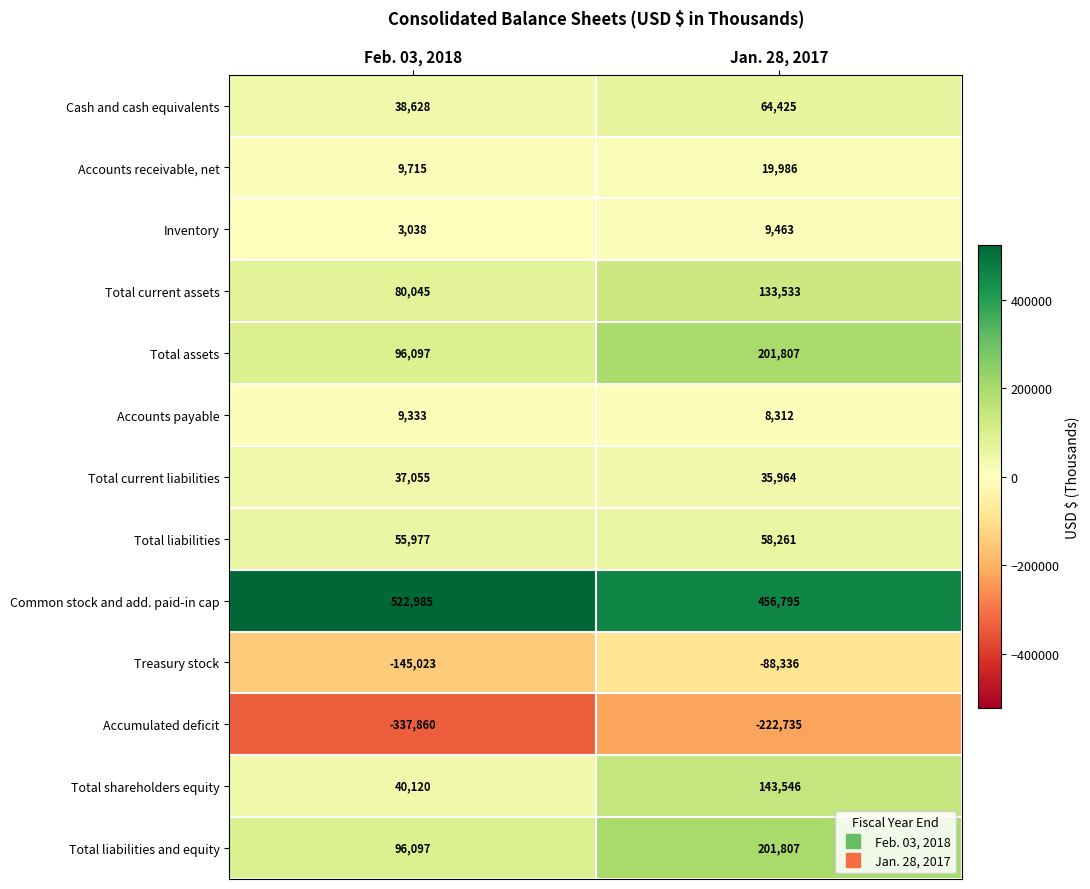

Which series changed the most between Feb. 03, 2018 and Jan. 28, 2017?

Accumulated deficit